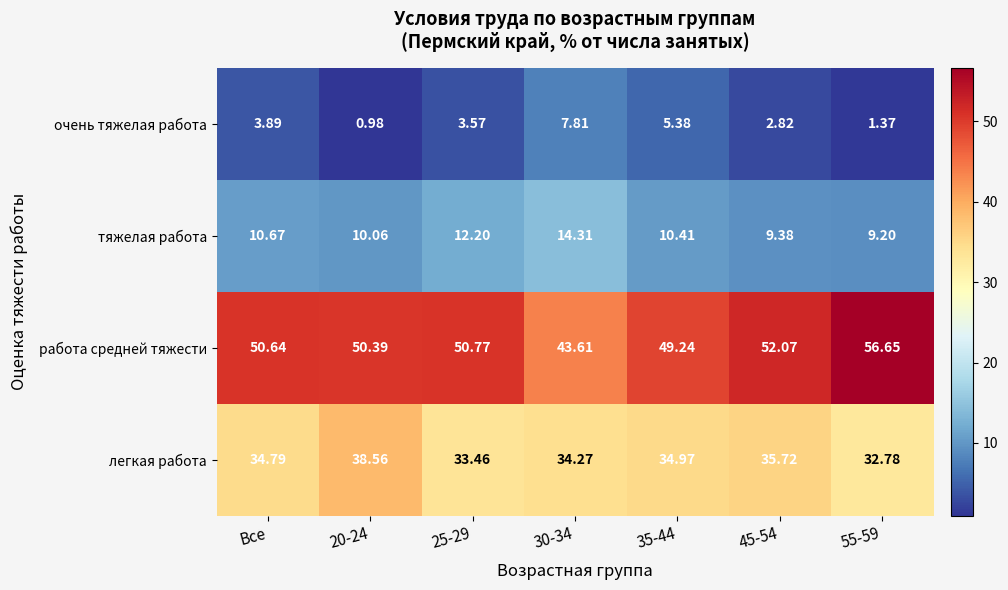

List the series in order of their overall mean, lowest first.

очень тяжелая работа, тяжелая работа, легкая работа, работа средней тяжести